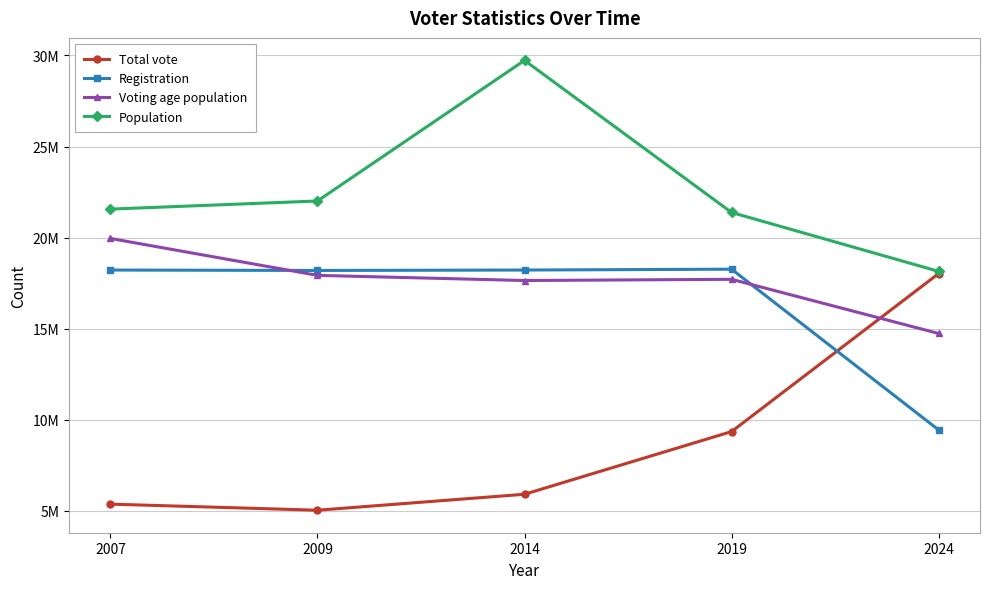

Which has a higher value, 2024 or 2014?

2024